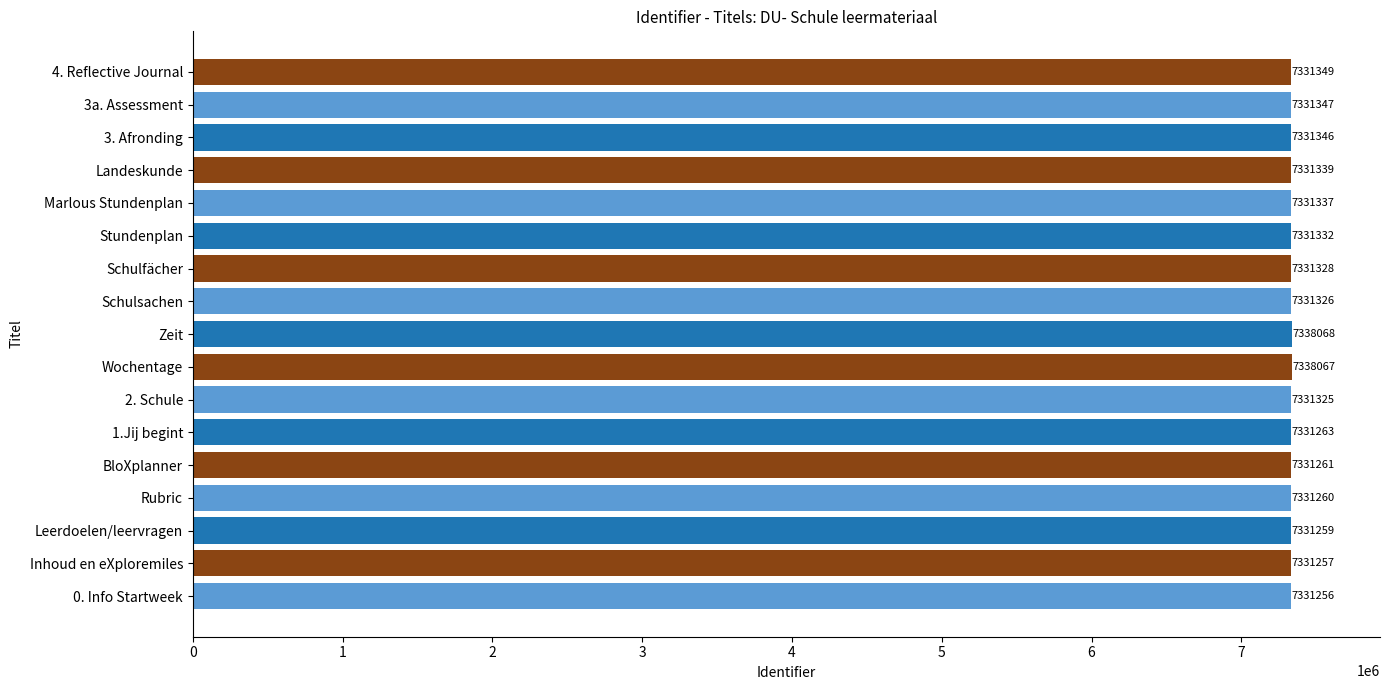

Are the bars horizontal?

Yes